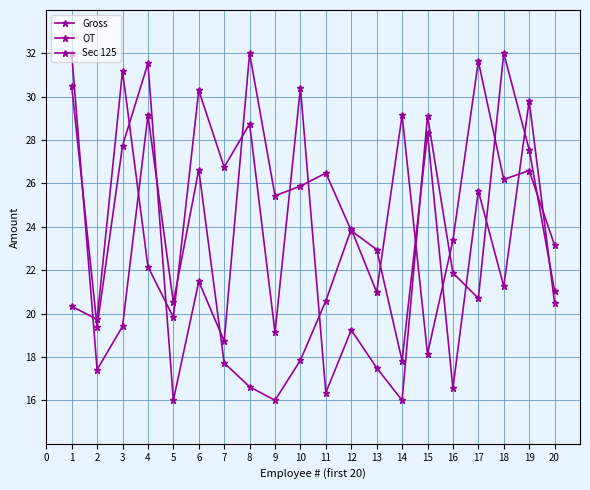

Reading right to left, extract all data points from this chart.

Gross: 20.5	29.8	21.3	25.7	16.6	28.3	17.8	23.0	23.8	26.5	25.9	25.4	32.0	18.7	21.5	16.0	31.5	27.7	19.4	30.5
OT: 23.2	26.6	26.2	31.6	23.4	18.1	29.1	21.0	23.9	20.6	17.9	16.0	16.6	17.7	26.6	20.5	29.1	19.4	17.4	32.0
Sec 125: 21.0	27.6	32.0	20.7	21.9	29.1	16.0	17.5	19.2	16.4	30.4	19.1	28.7	26.8	30.3	19.8	22.2	31.2	19.7	20.3